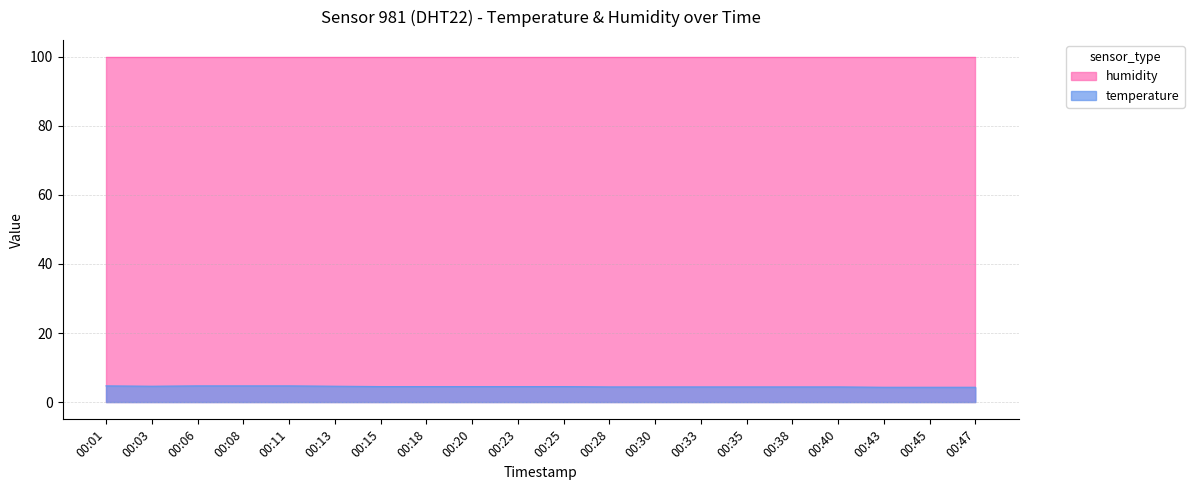

Does the chart have visible grid lines?

Yes